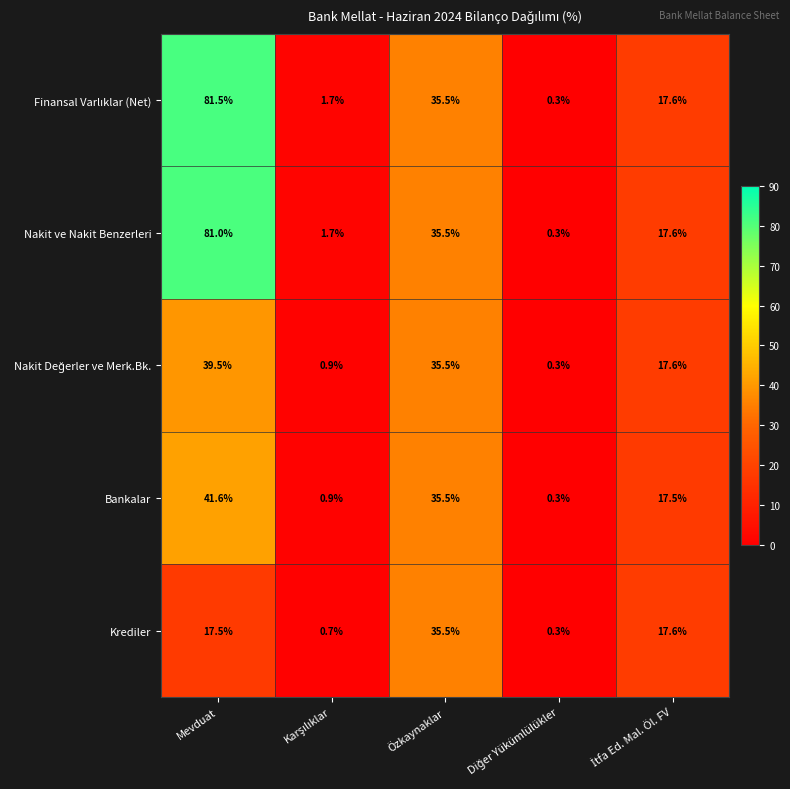

Where does the Nakit ve Nakit Benzerleri series first go above 17?

Mevduat